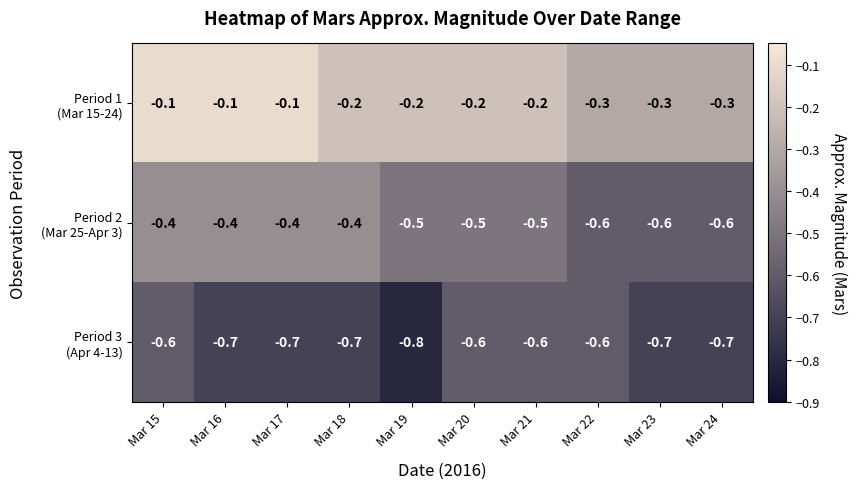

What is the difference between the highest and lowest values at Mar 16?

0.6